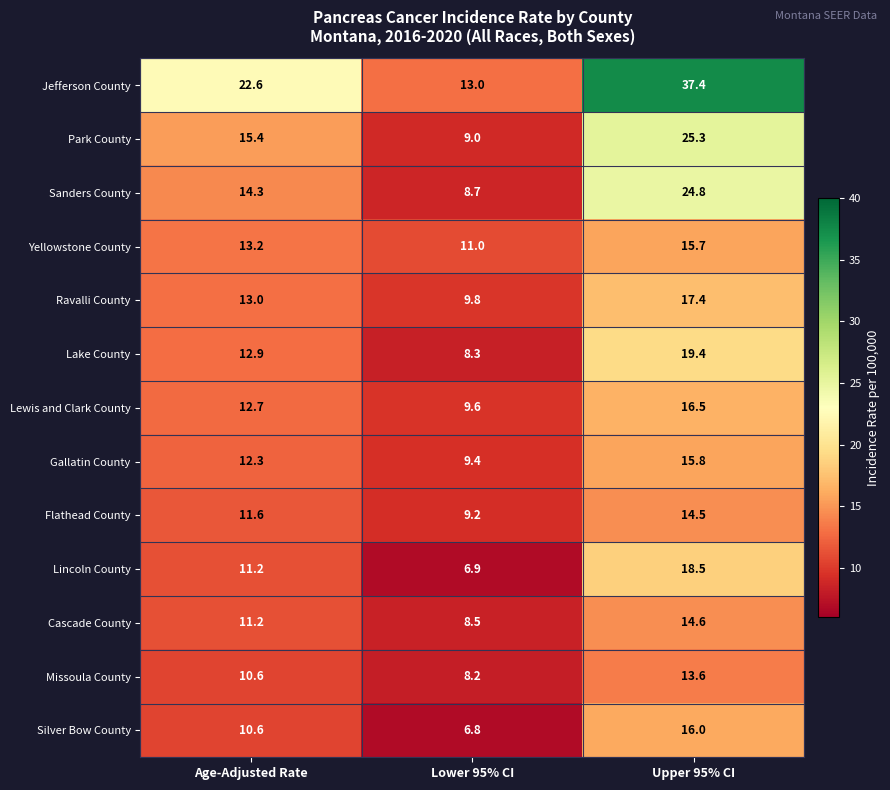

At Lower 95% CI, list the series in order from smallest to largest.

Silver Bow County, Lincoln County, Missoula County, Lake County, Cascade County, Sanders County, Park County, Flathead County, Gallatin County, Lewis and Clark County, Ravalli County, Yellowstone County, Jefferson County